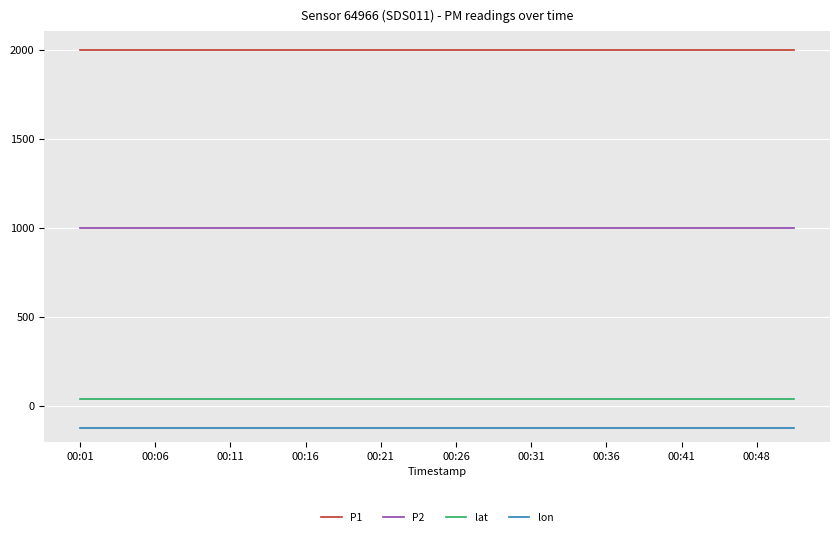

True or false: lon and P2 intersect in this chart.

False